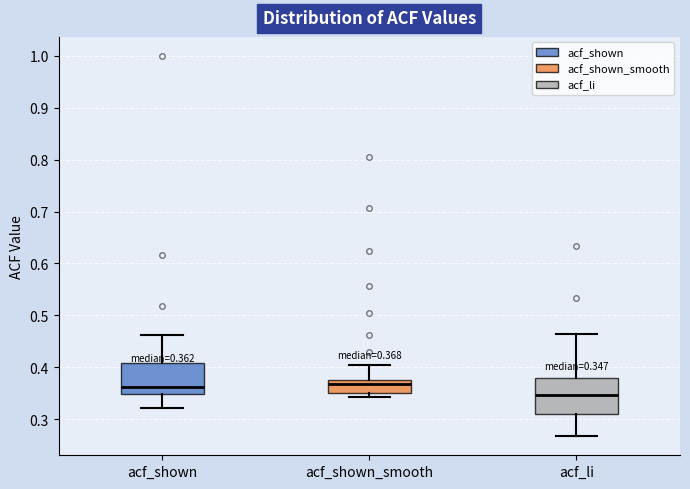

Which box has the lowest median line?

acf_li